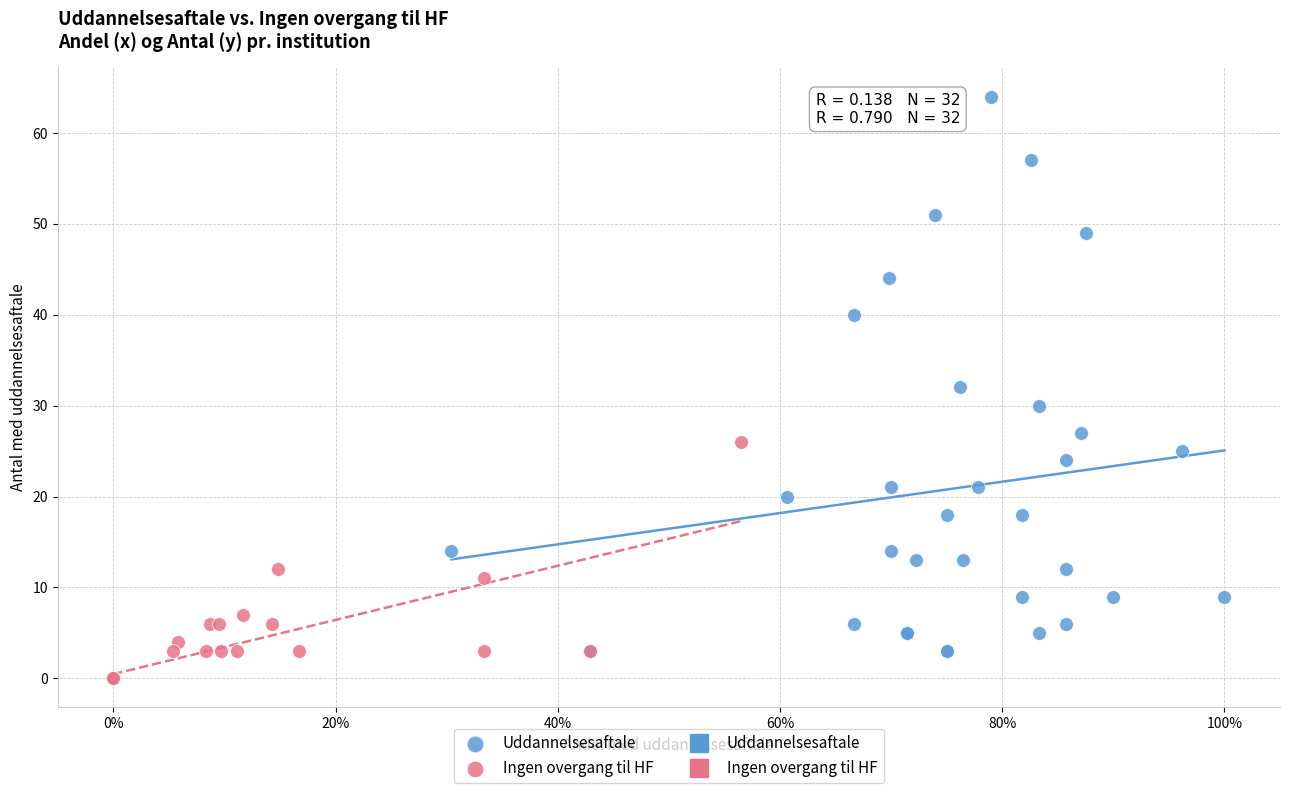

Which series has the widest spread of Y values?

Uddannelsesaftale